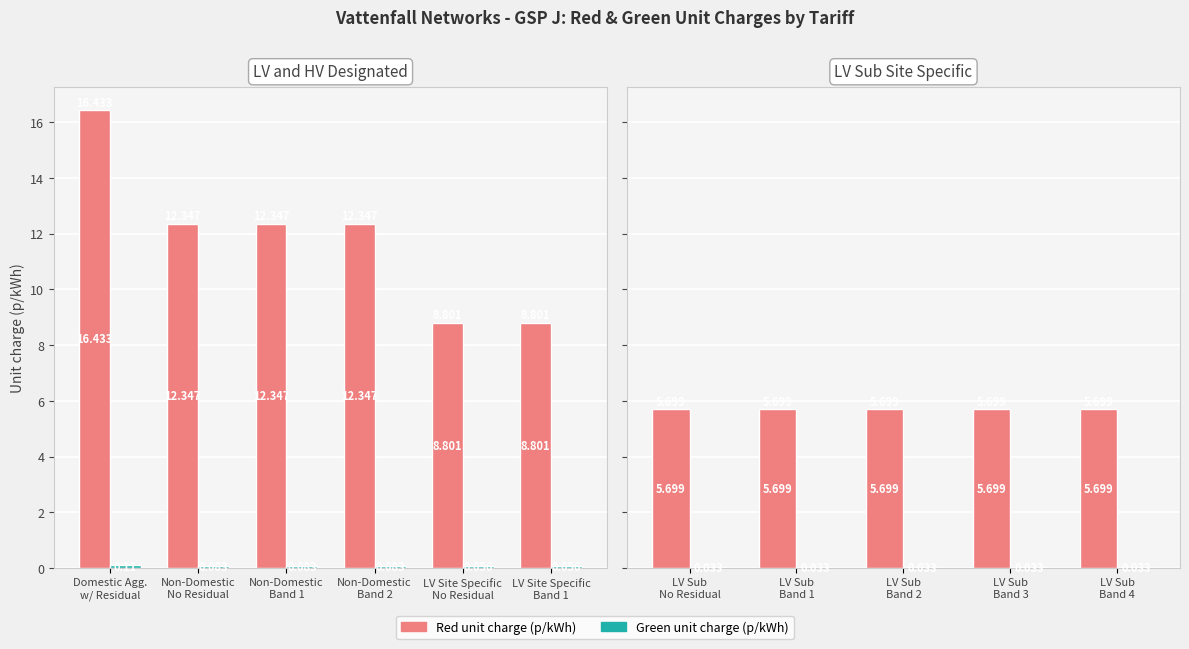

At LV Sub Band 2, list the series in order from largest to smallest.

Red unit charge, Green unit charge